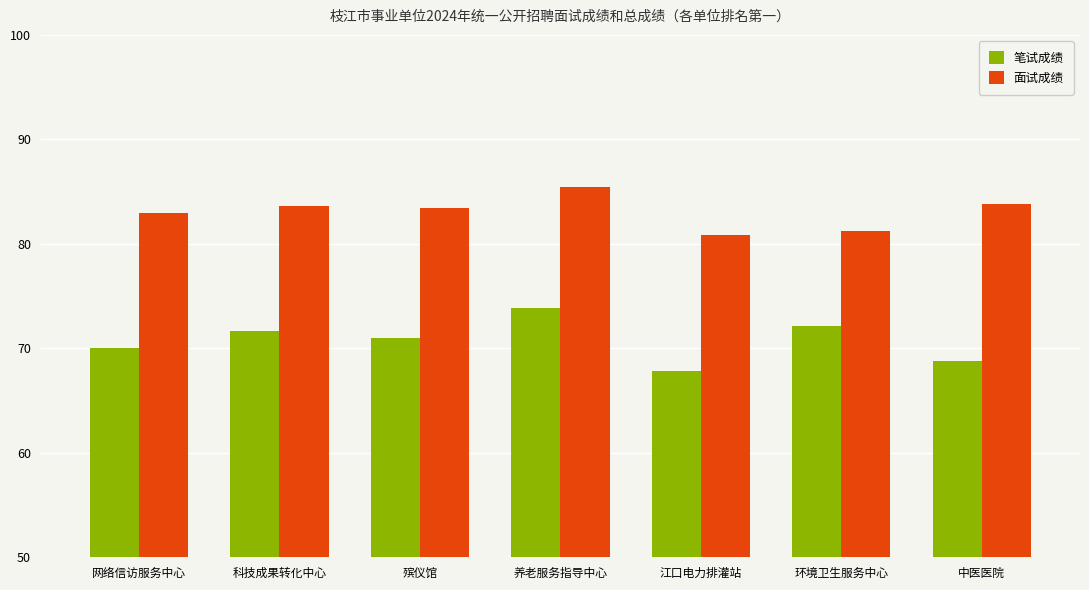

Where is 笔试成绩 nearest to the value 70?

网络信访服务中心